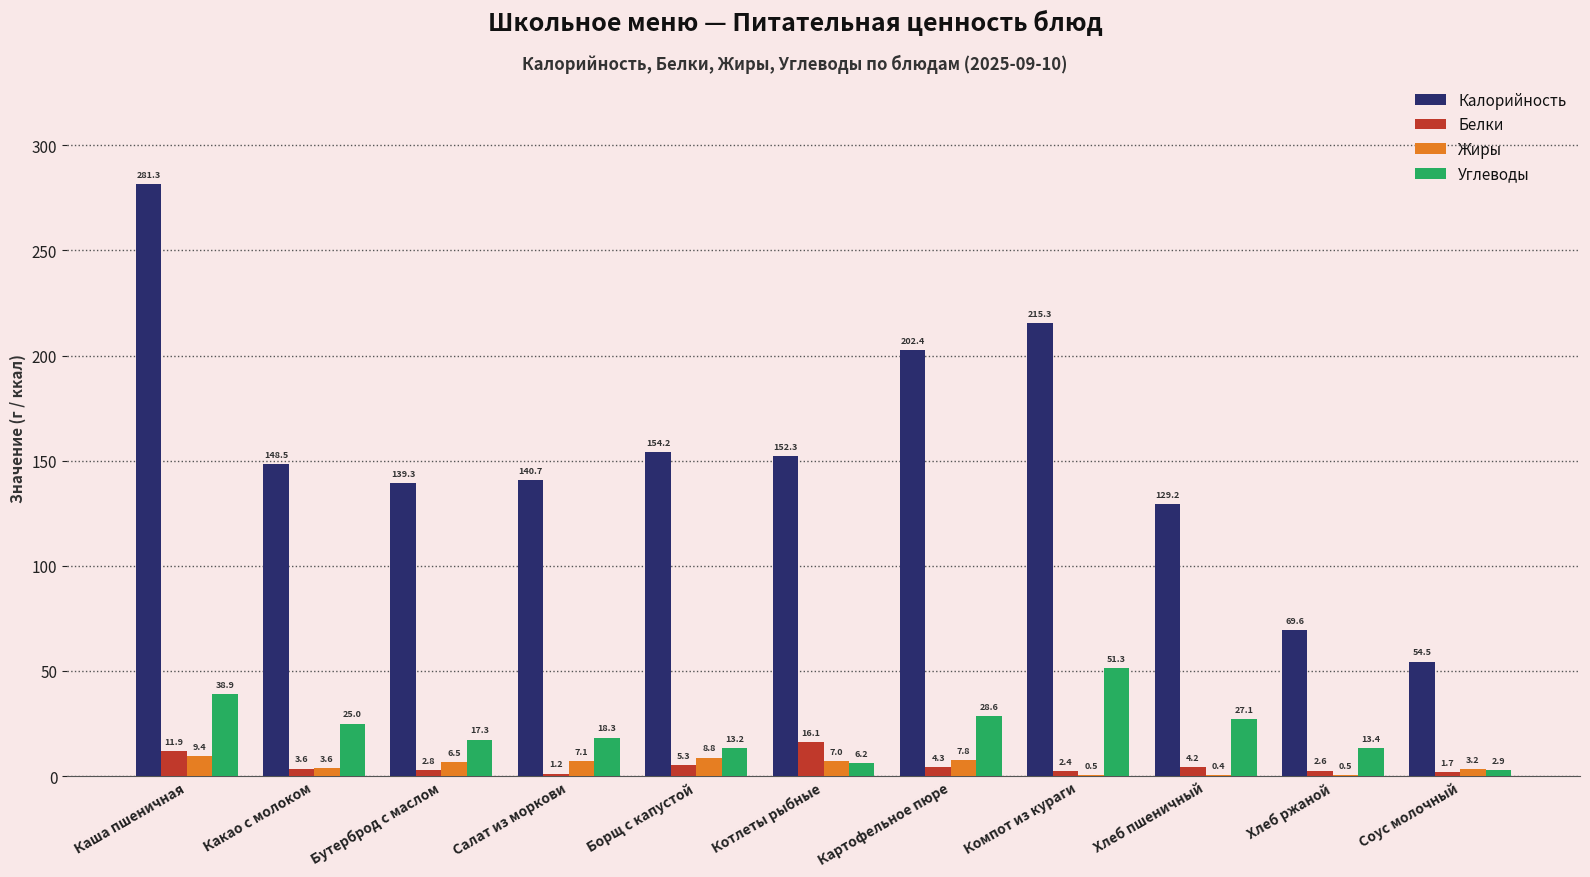

Read the Калорийность value at Компот из кураги.

215.3